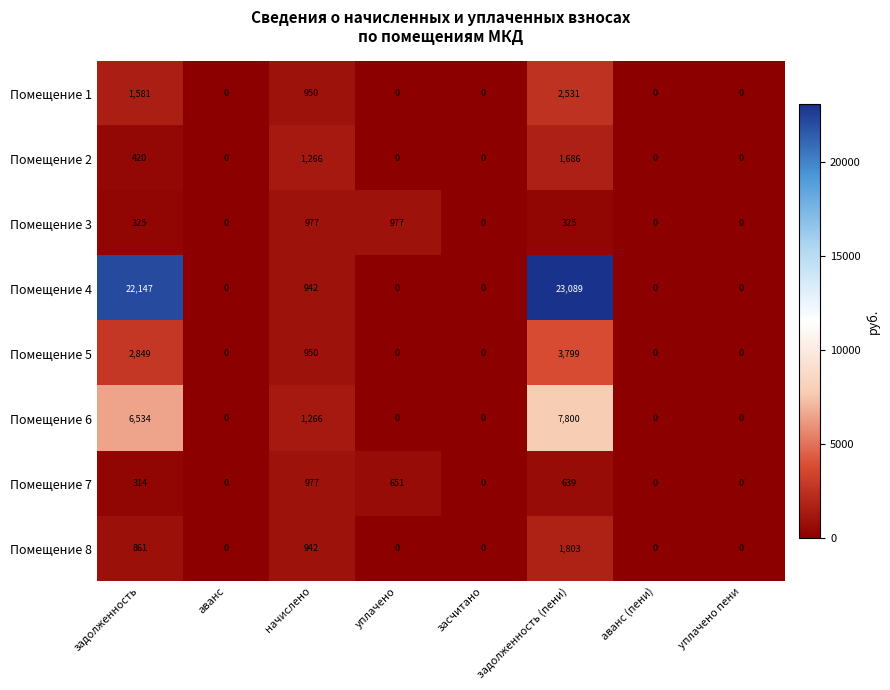

What is the total value across all series at уплачено?

1628